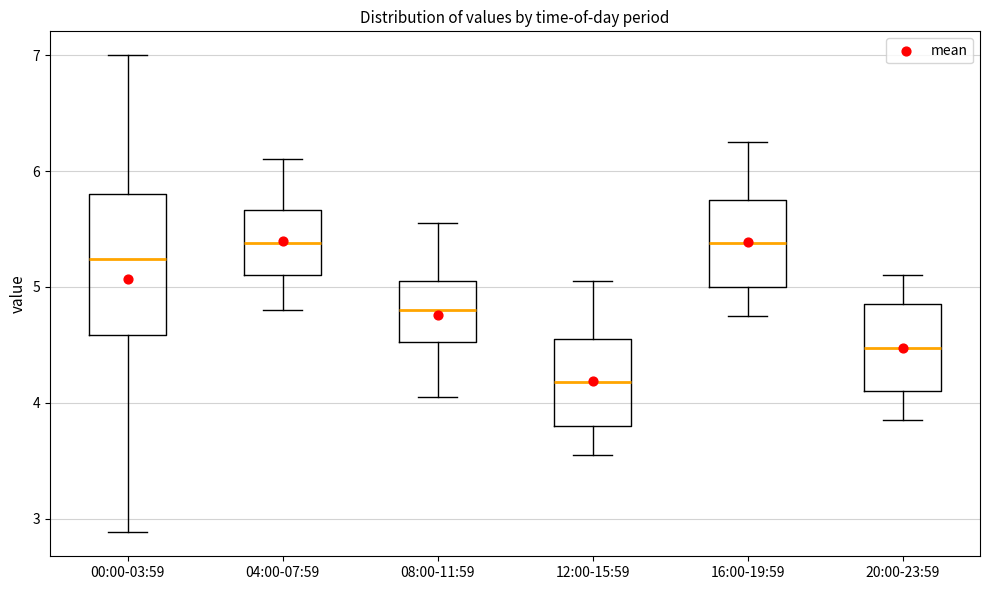

Which box is the tallest, from its lower edge to its upper edge?

00:00-03:59